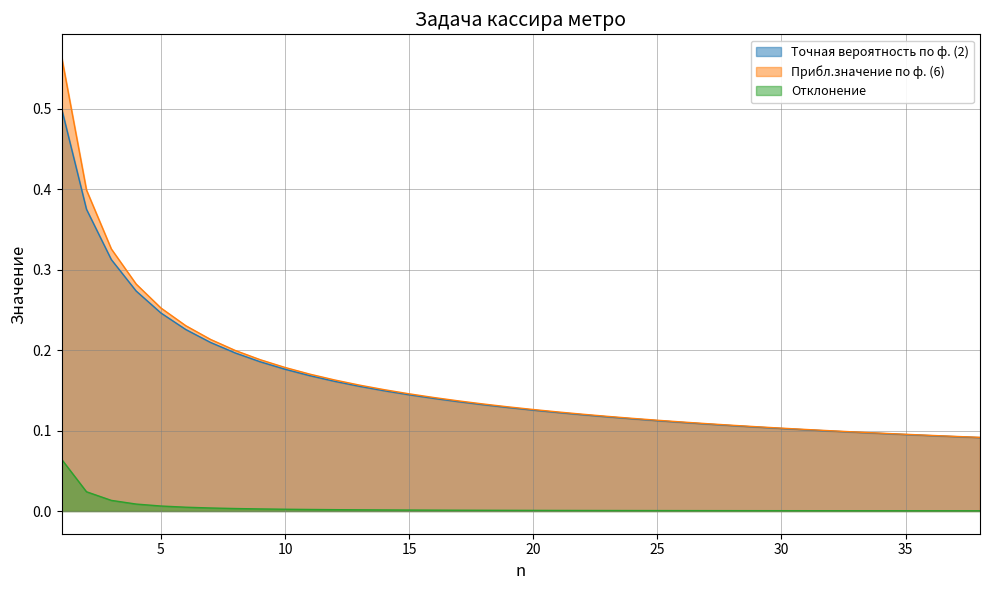

Which category has the highest value across all series?

1